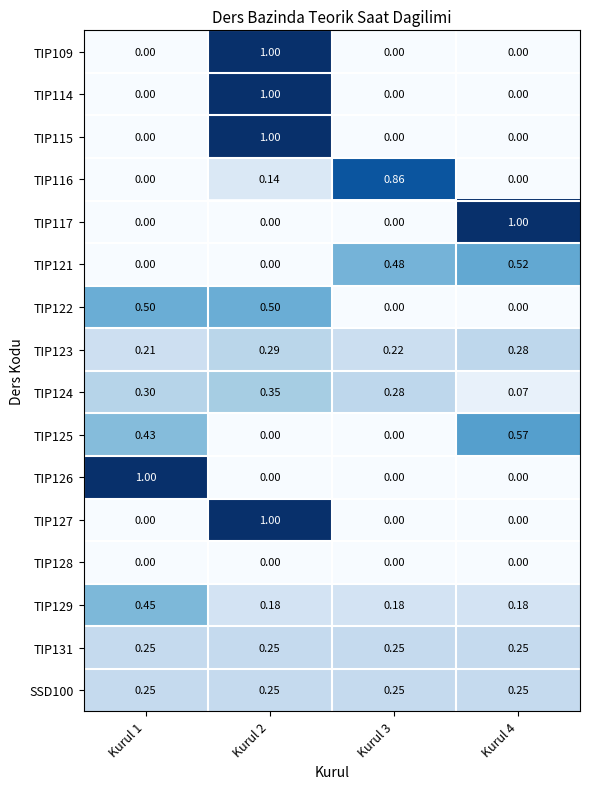

At how many categories does at least one series exceed 0?

4